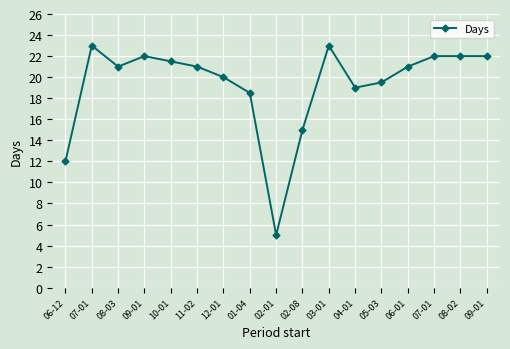

Count the number of data series in this chart.

1